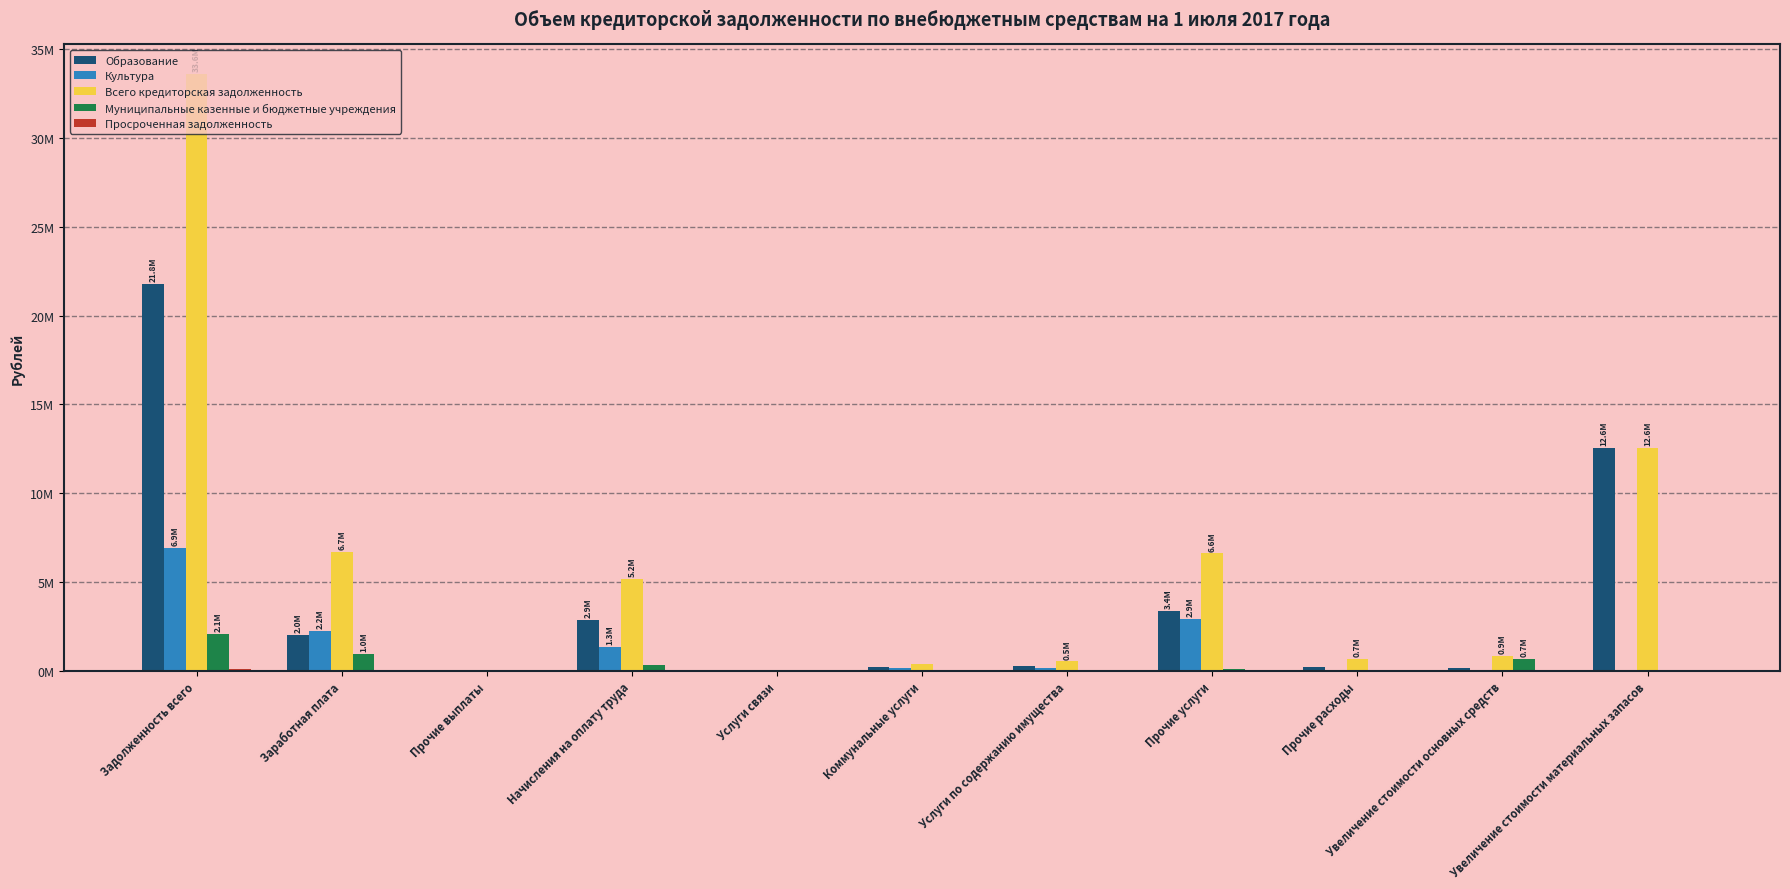

The value of Культура at Увеличение стоимости материальных запасов is -4698559.2. True or false?

False